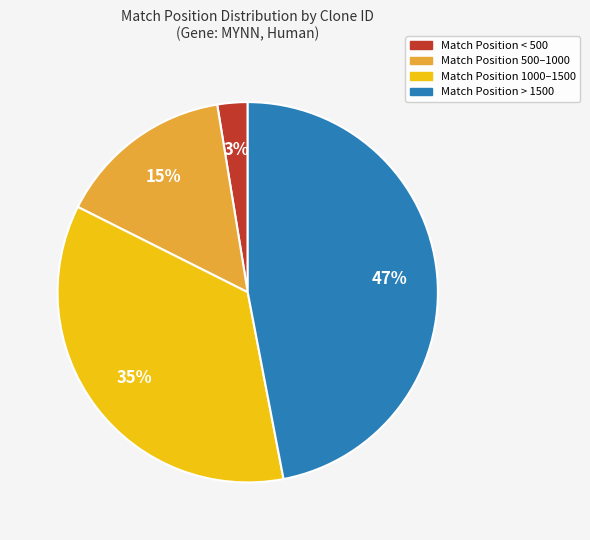

How many slices are in this pie chart?

4